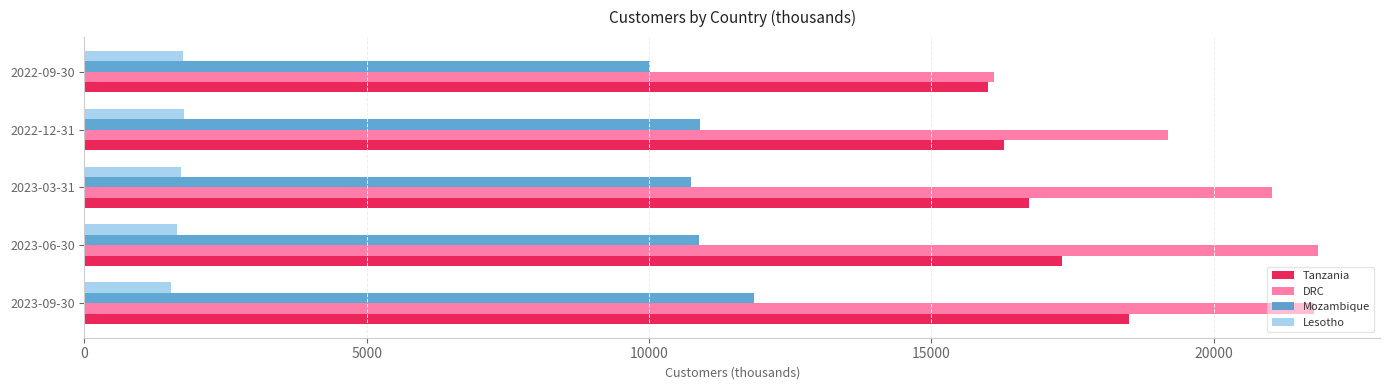

What is the total value across all series at 2022-12-31?

48147